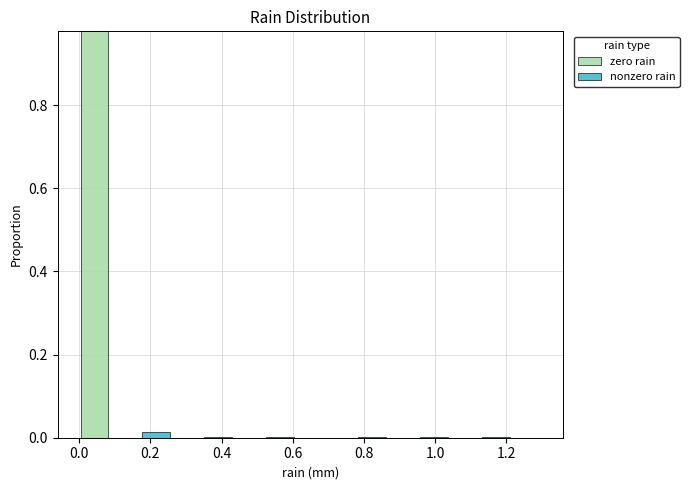

Reading left to right, transcribe this chart: for each stacked bar, give the range it covers on the x-axis and its total height. Neither the bar edges nor the heights are printed on the chart, so give them approximately, as read against the axes.

0.00 to 0.08: 0.98
0.08 to 0.18: 0
0.18 to 0.26: under 0.02
0.26 to 0.34: 0
0.34 to 0.44: under 0.02
0.44 to 0.52: 0
0.52 to 0.60: under 0.02
0.60 to 0.70: 0
0.70 to 0.78: 0
0.78 to 0.86: under 0.02
0.86 to 0.96: 0
0.96 to 1.04: under 0.02
1.04 to 1.12: 0
1.12 to 1.22: under 0.02
1.22 to 1.30: 0